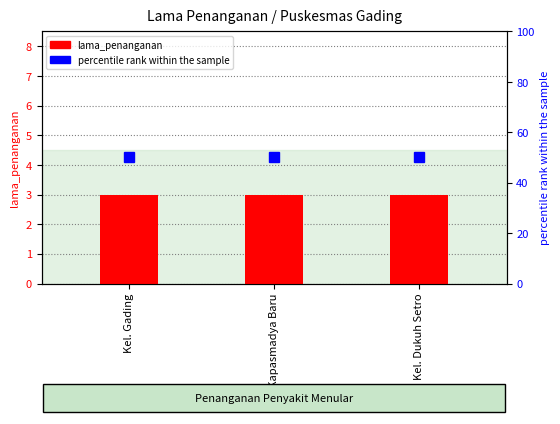

Are the bars horizontal?

No